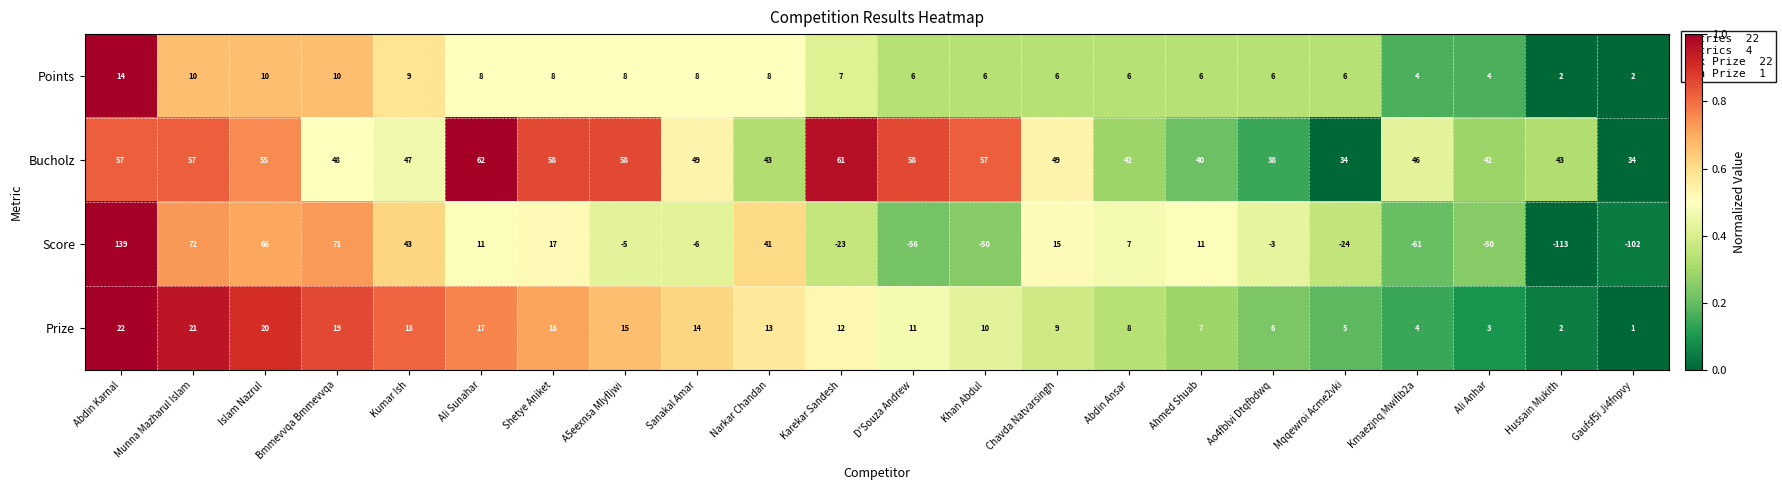

What is the spread (max minus min) of values at Ahmed Shuab?

34